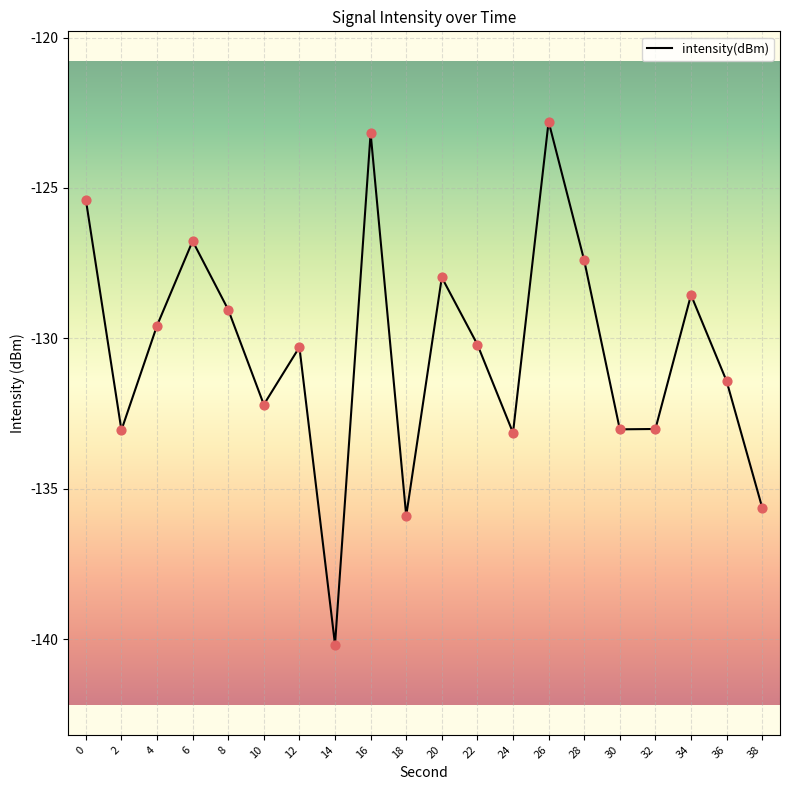

What is the change in value from 6 to 14?

-13.4